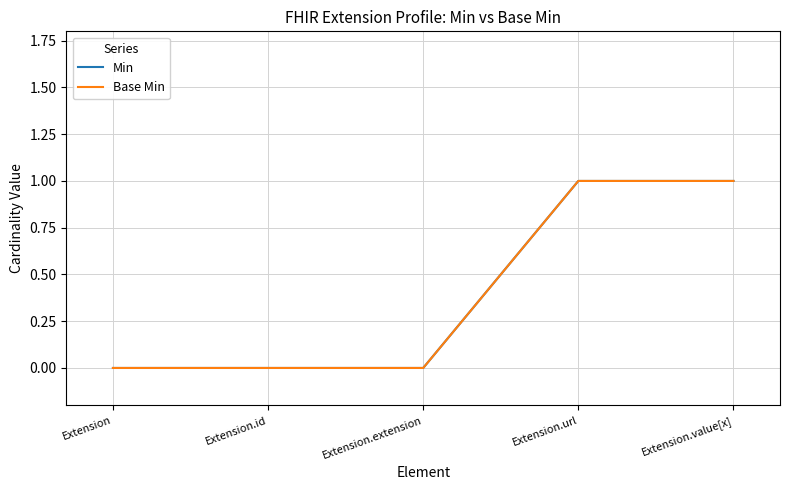

Is this an area chart (filled region under the line)?

No